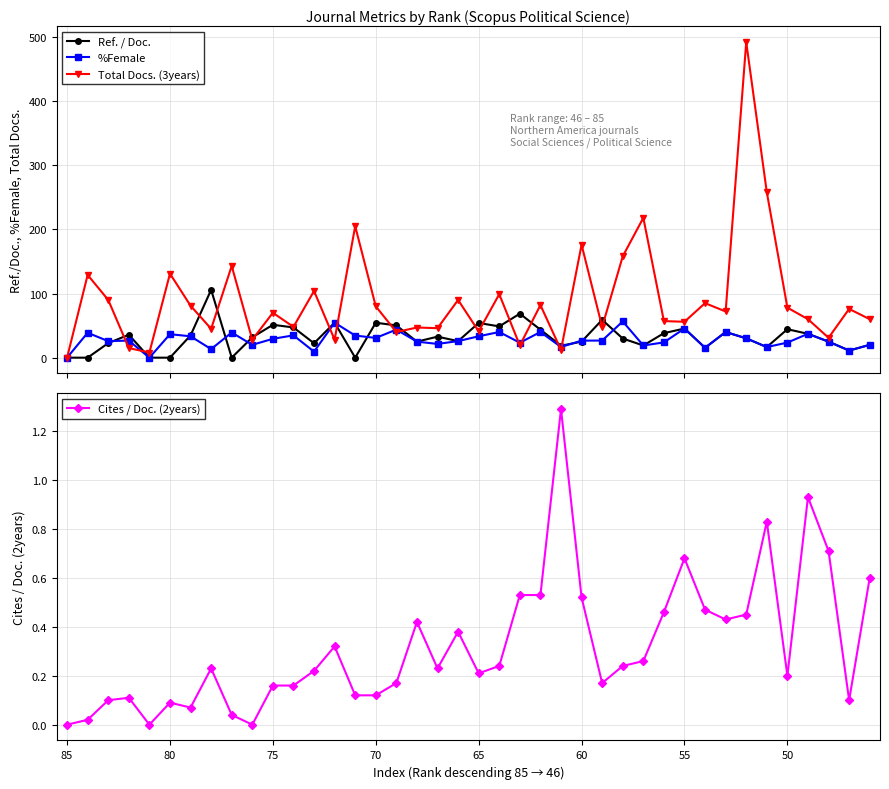

In Total Docs. (3years), how many points are higher than both neighbors (excluding endpoints)?

15